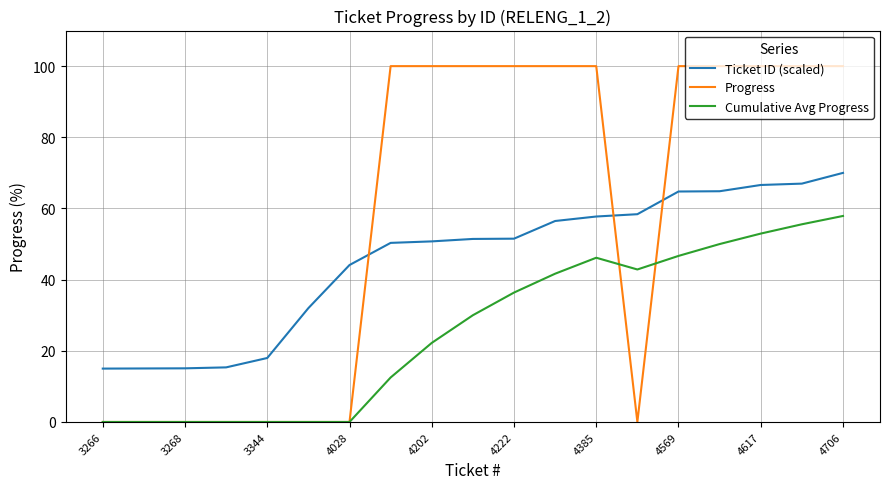

Which series has the largest total across all categories?

Progress